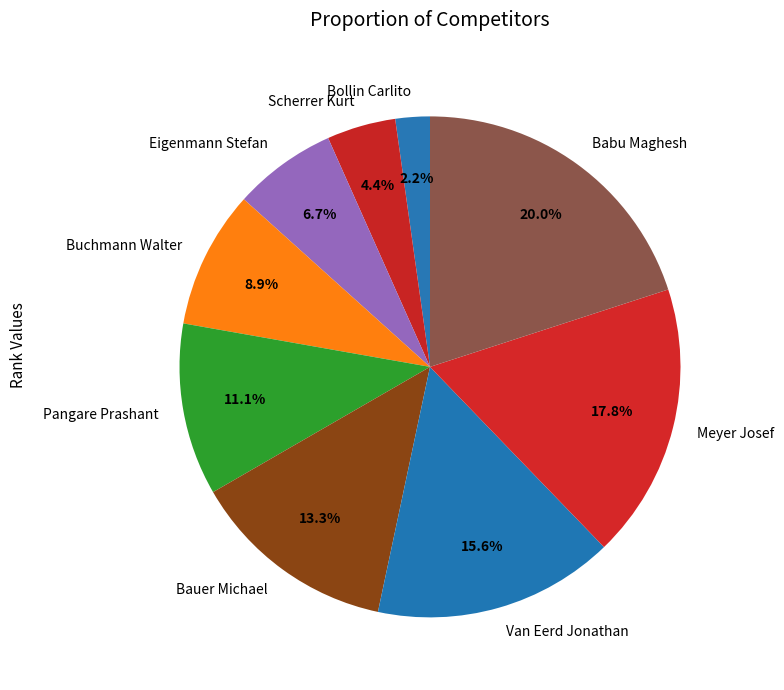

Which category has the smallest portion of the pie?

Bollin Carlito